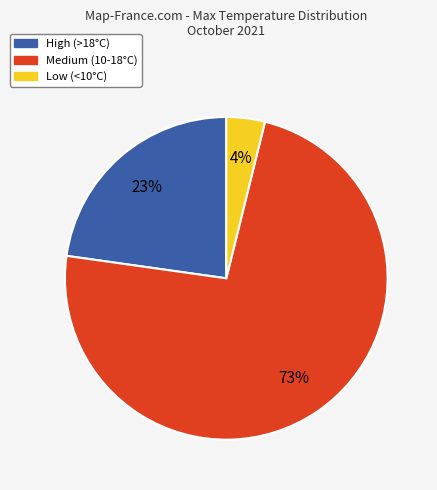

Do High (>18°C) and Medium (10-18°C) together represent more than half of the pie?

Yes